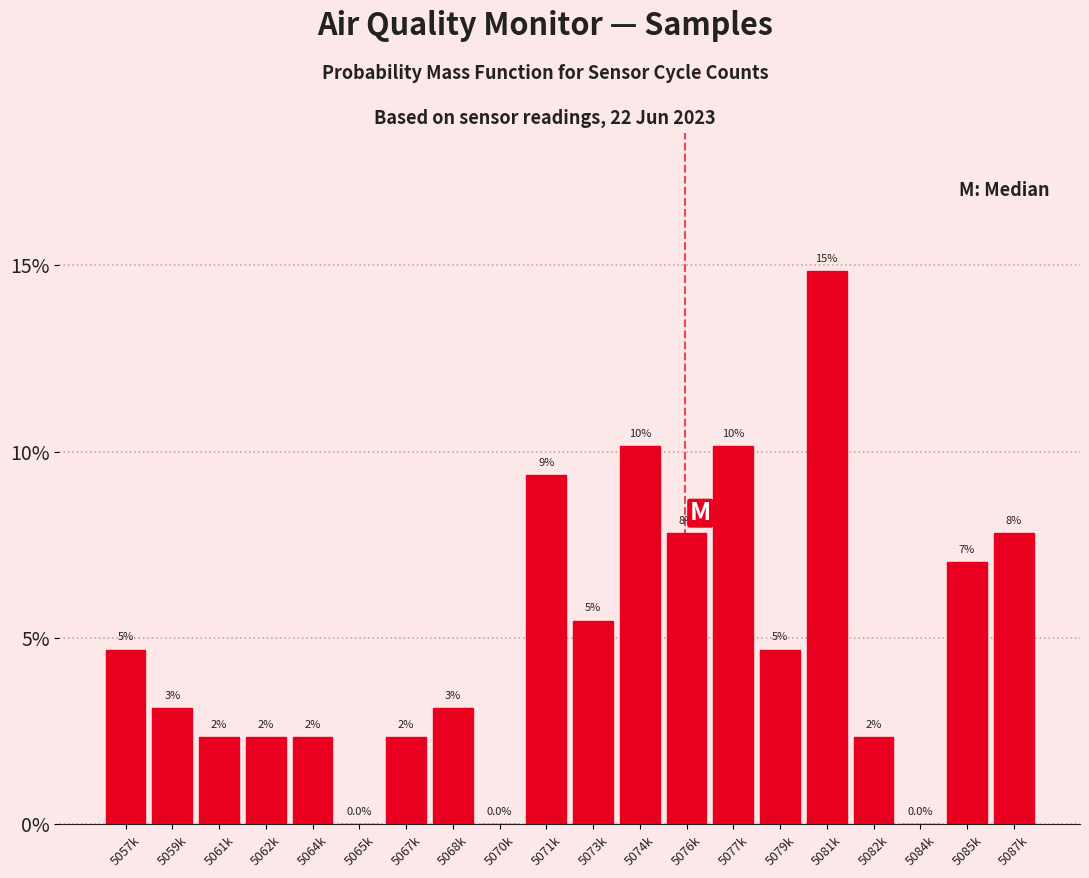

Are the bars horizontal?

No